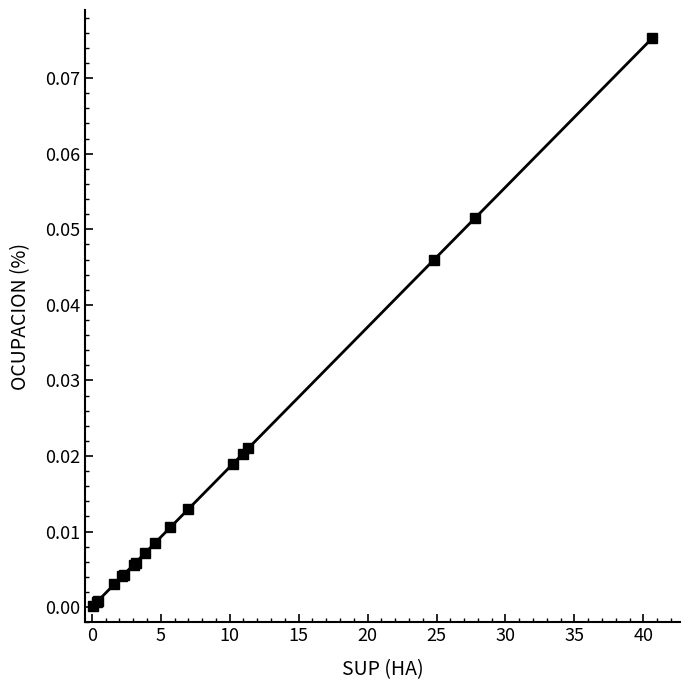

What is the sum of all values?

0.3